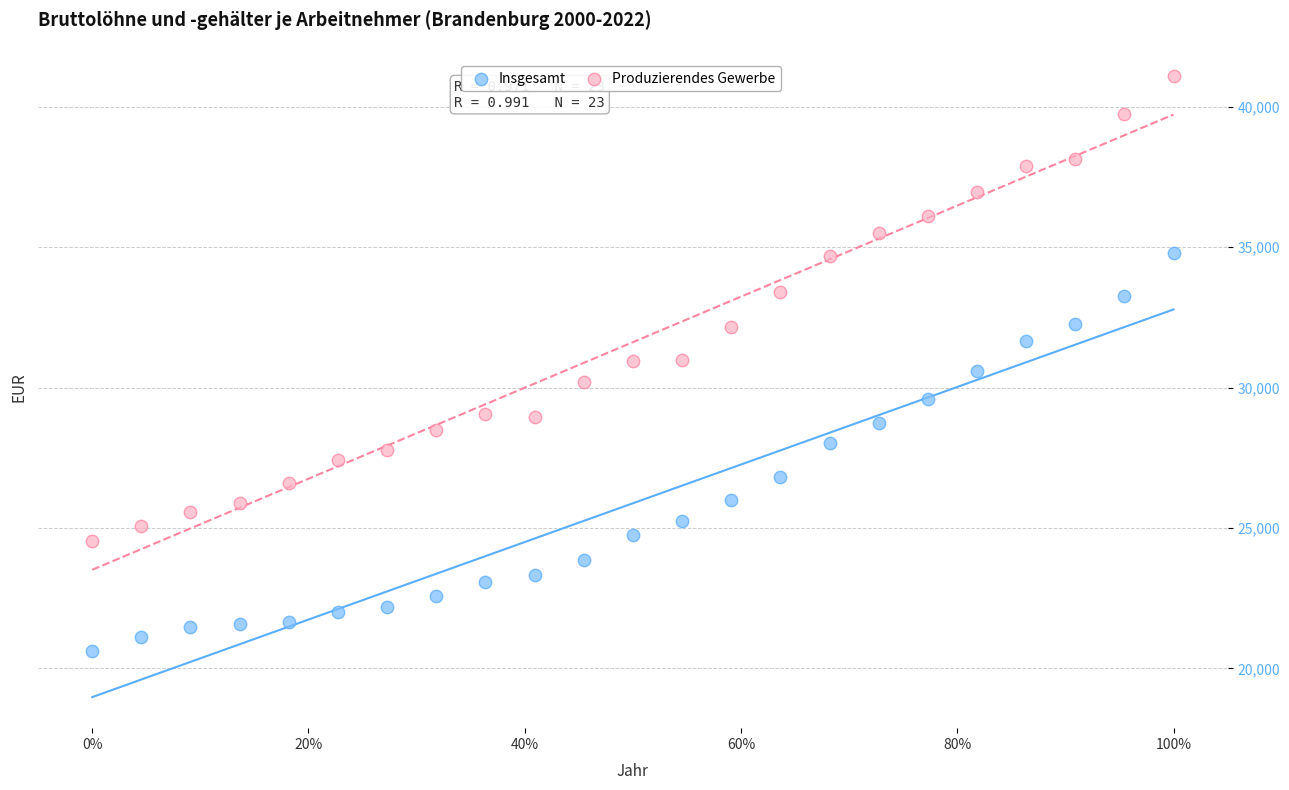

Across all data points, what is the range of Y values (max minus min)?

20455